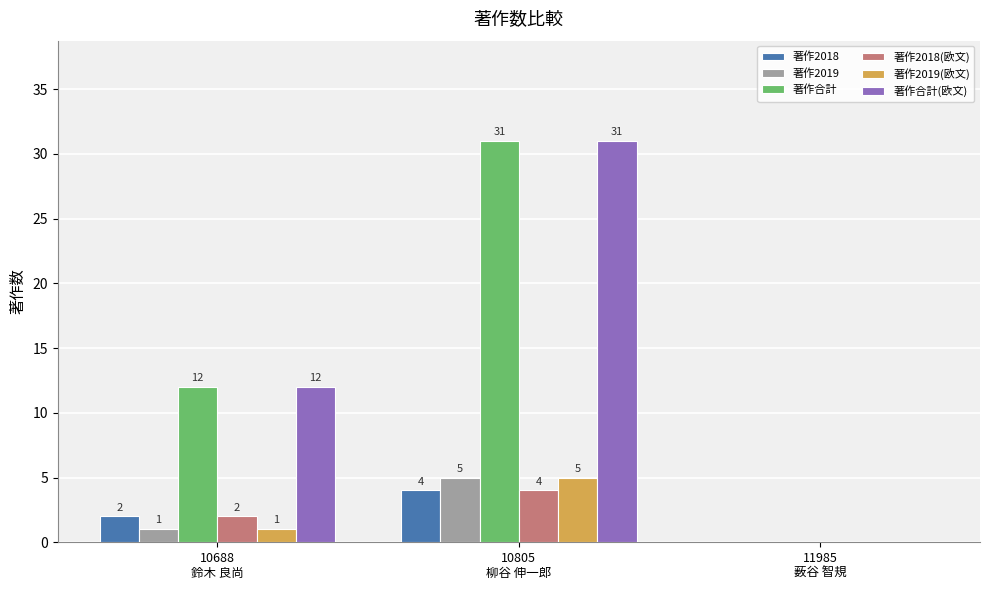

How many categories are shown in the chart?

3